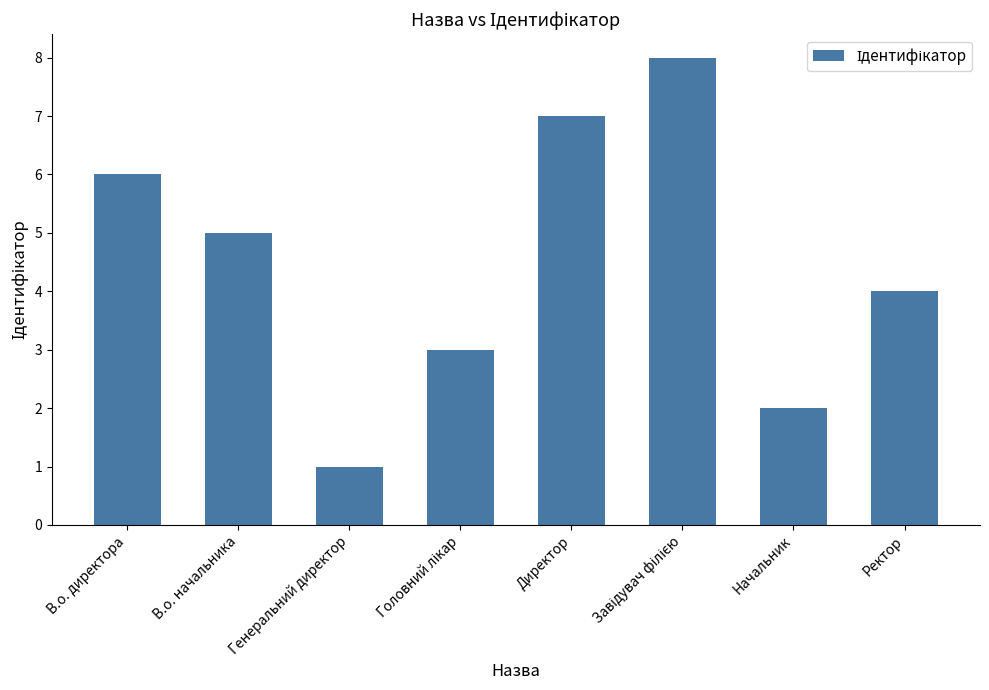

How many data points does each series have?

8